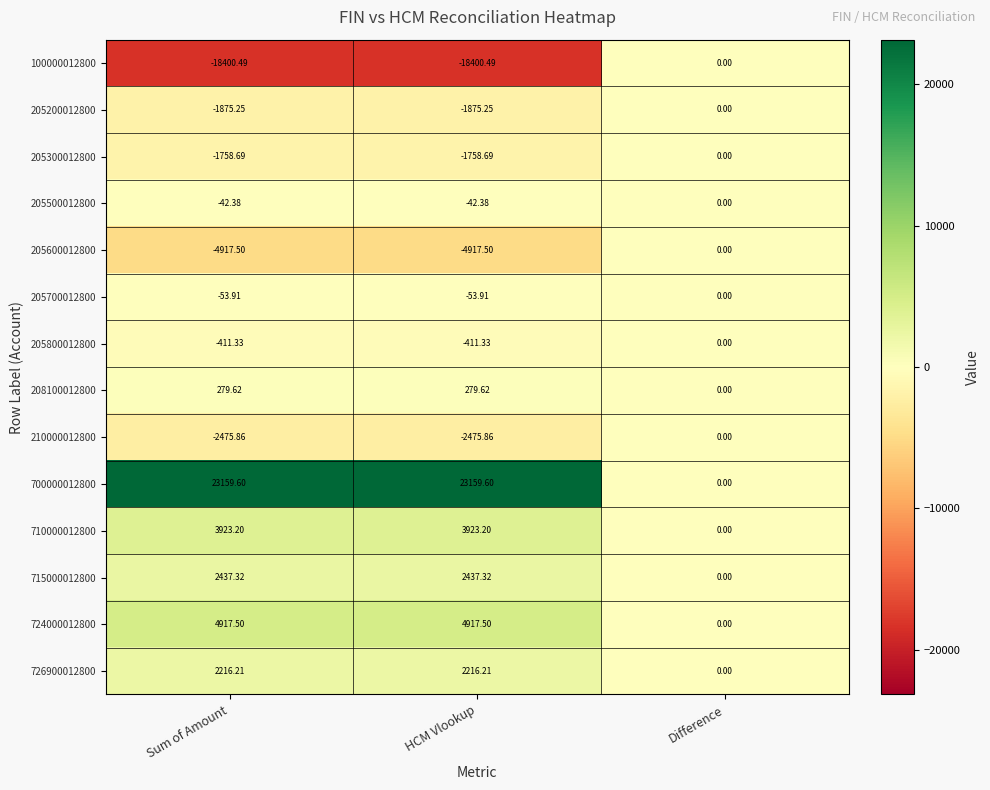

At which label is 205600012800 closest to -2458?

Difference